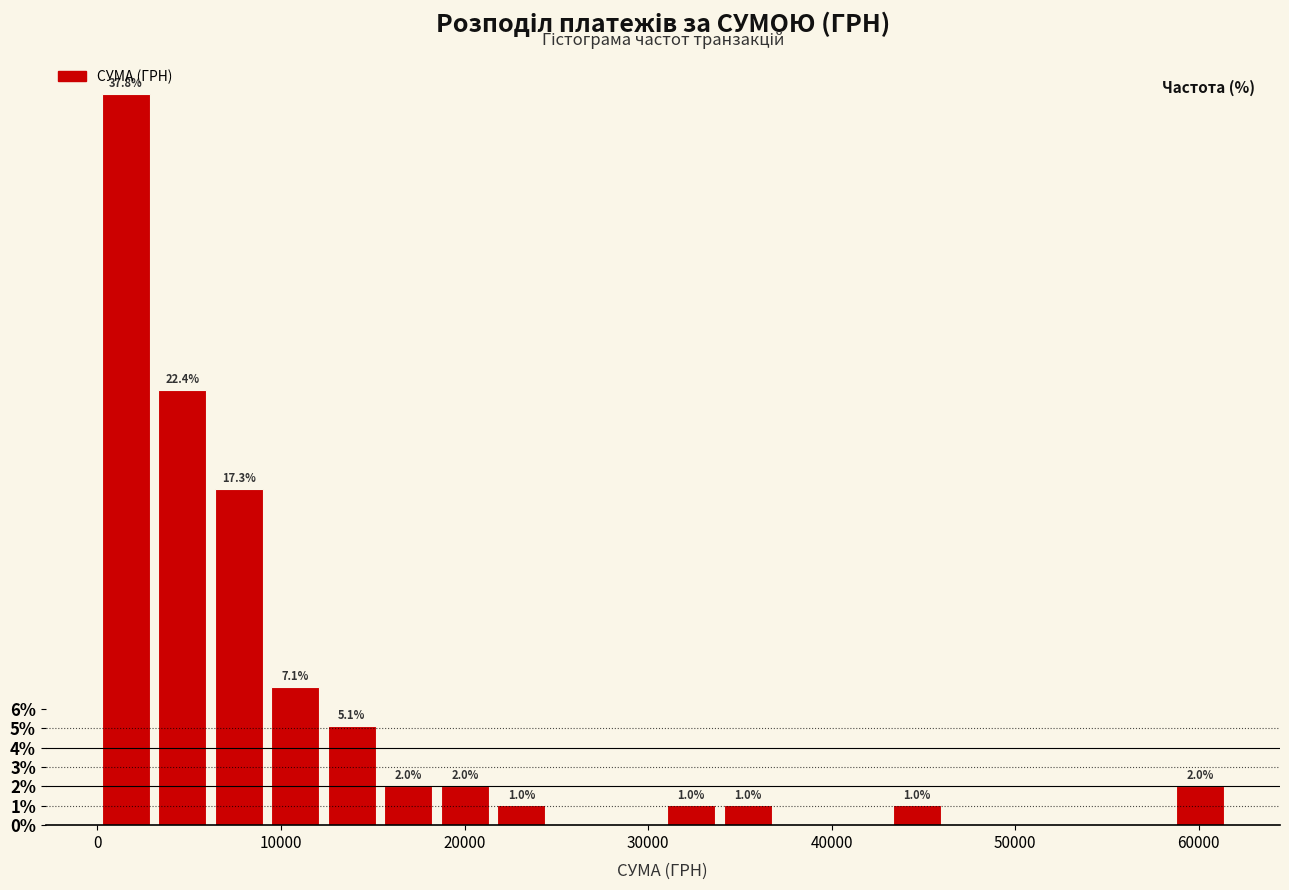

Around what value on the x-axis is the tallest bar? Give the approximate position of its centre, as read against the axis.

2000